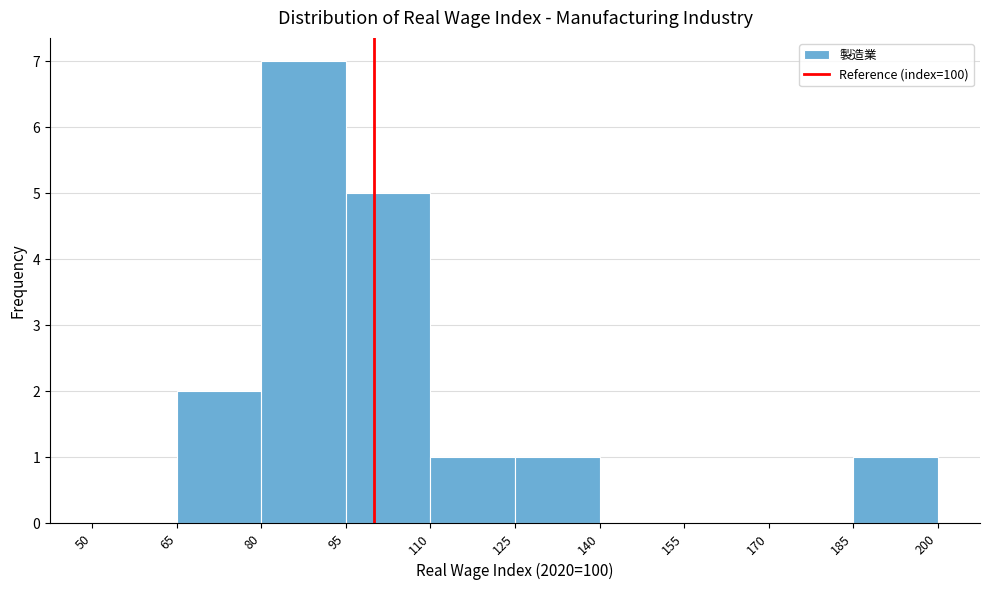

What is the height of the bar covering 65 to 80 on the x-axis? The values are not printed on the chart, so give them approximately, as read against the axis.

2